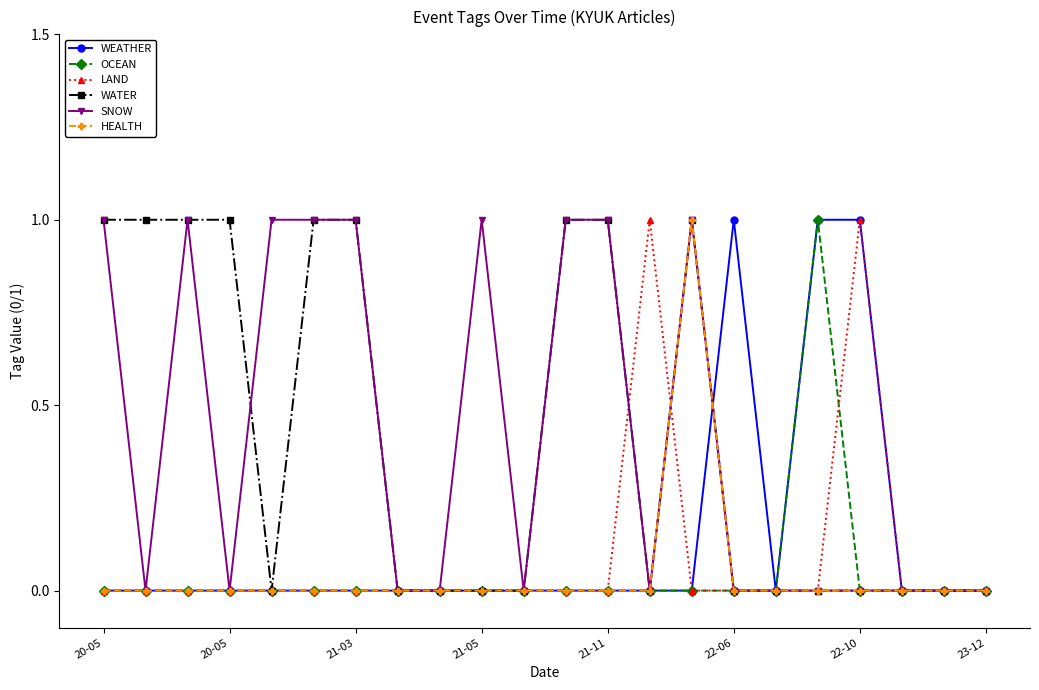

What is the value of the LAND point at the 14th from the left?

1